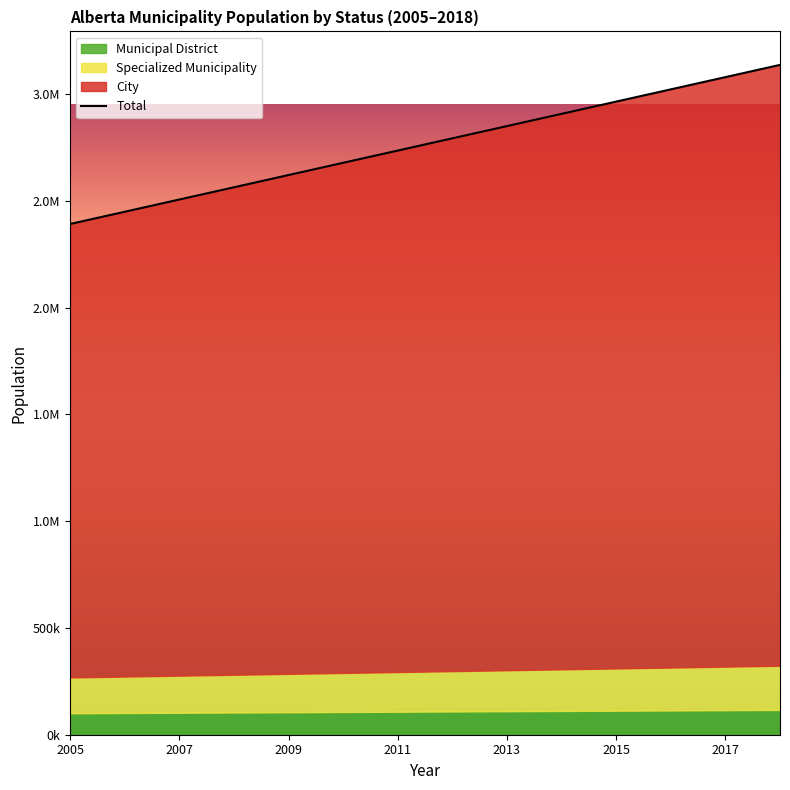

How many lines are shown in the chart?

1